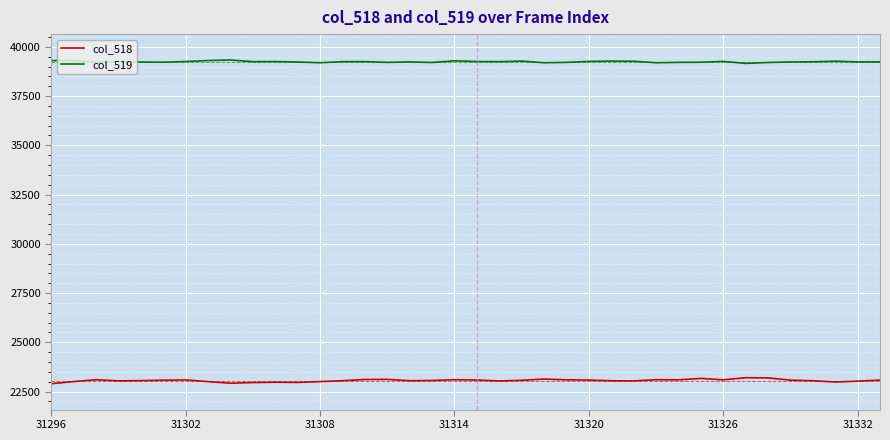

Which series has the largest total across all categories?

col_519